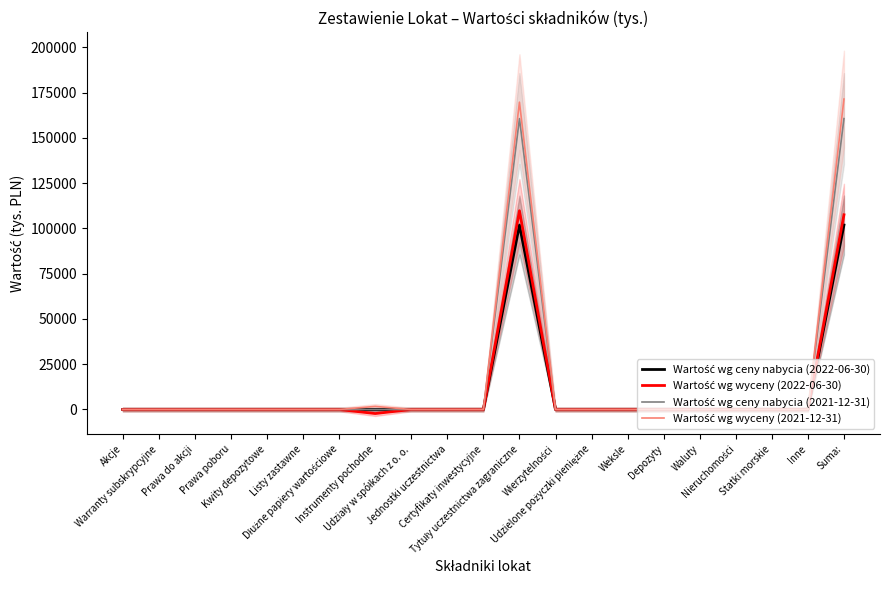

What is the label of the 12th point from the left?

Tytuły uczestnictwa zagraniczne